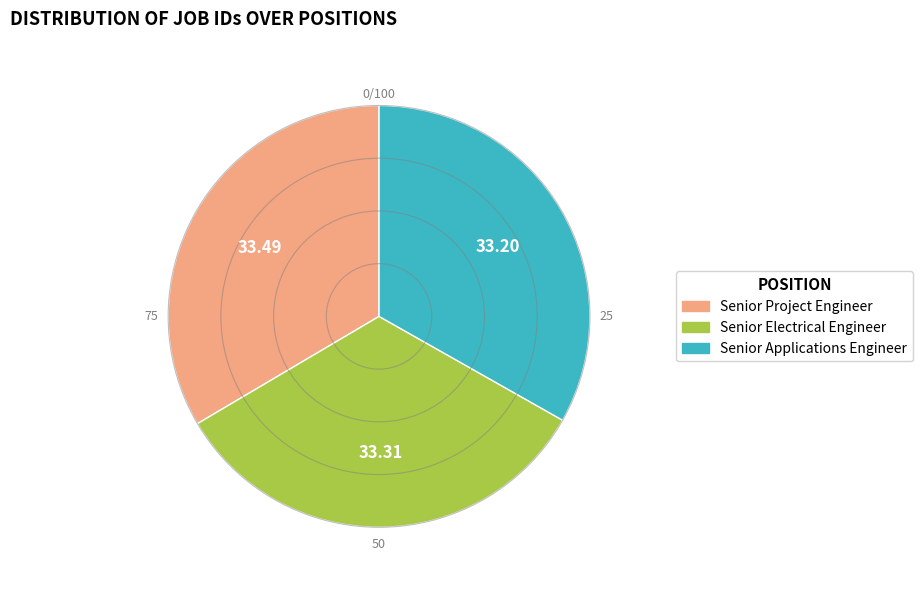

Is the sum of Senior Electrical Engineer and Senior Project Engineer greater than half?

Yes